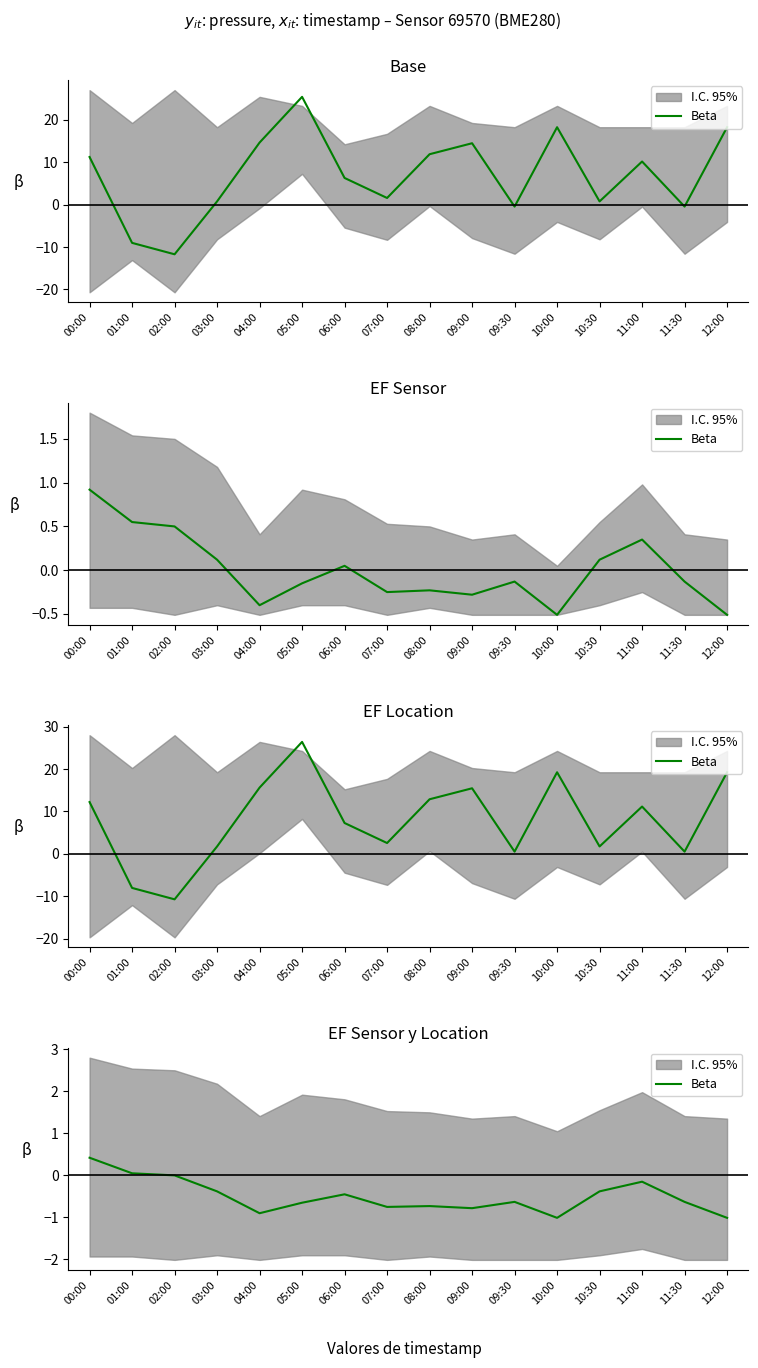

The value at 12:00 is -0.3. True or false?

False